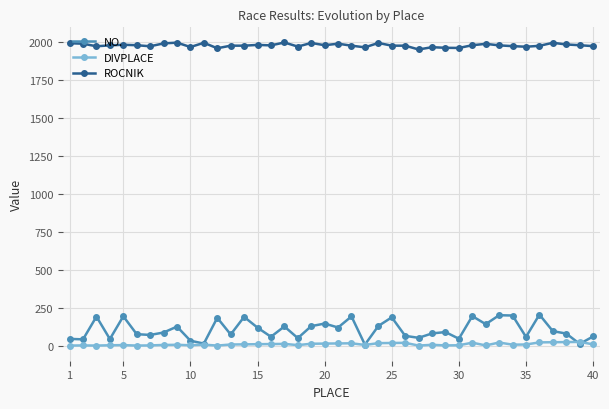

In DIVPLACE, how many points are lower than both neighbors (excluding endpoints)?

10